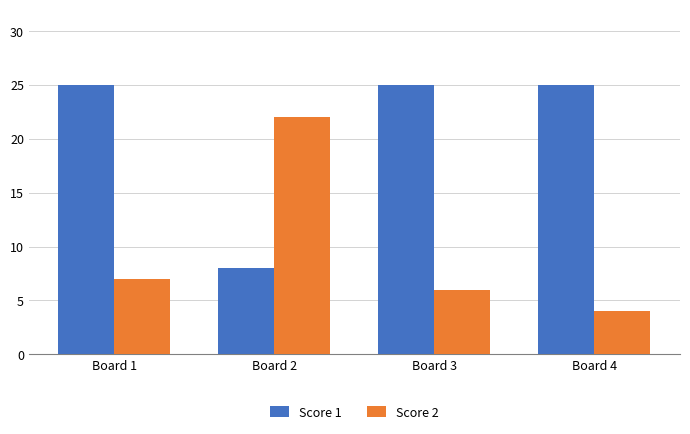

What is the average value of the Score 2 series?

10